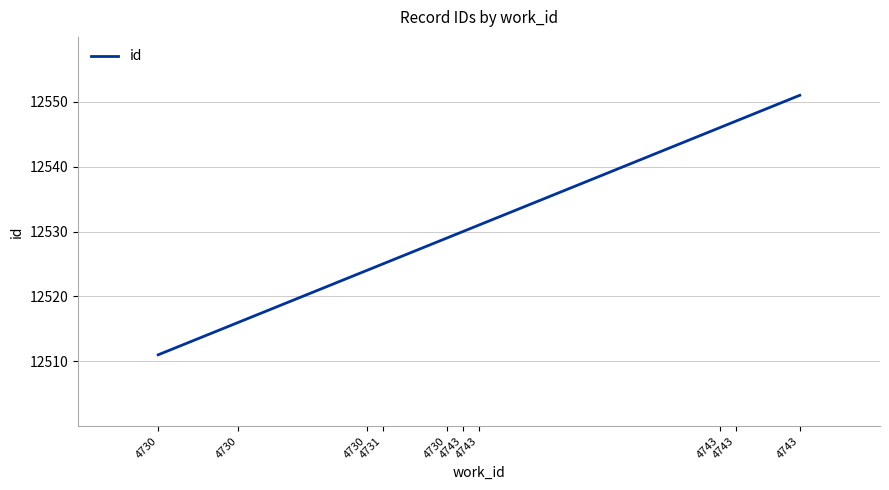

What is the approximate value at 4730, to the nearest 5?

12525